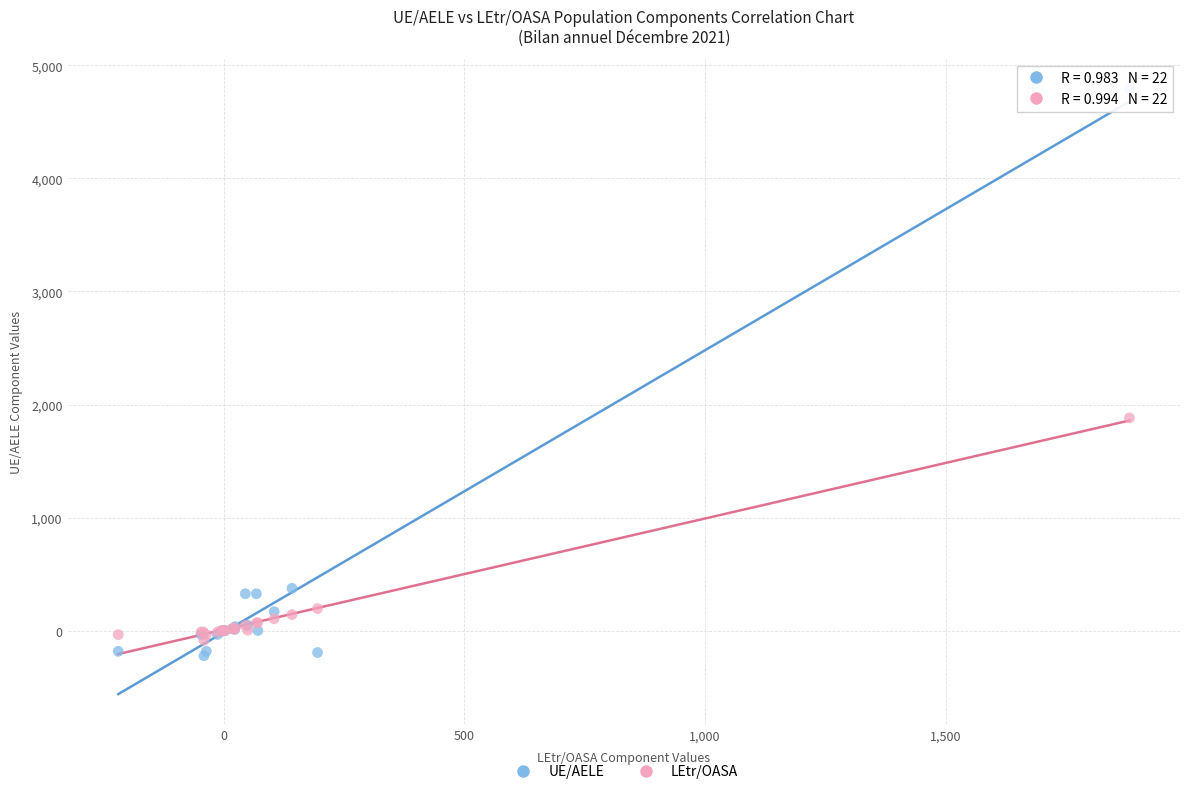

Across all series, what Y value is closest to 2285?

1882